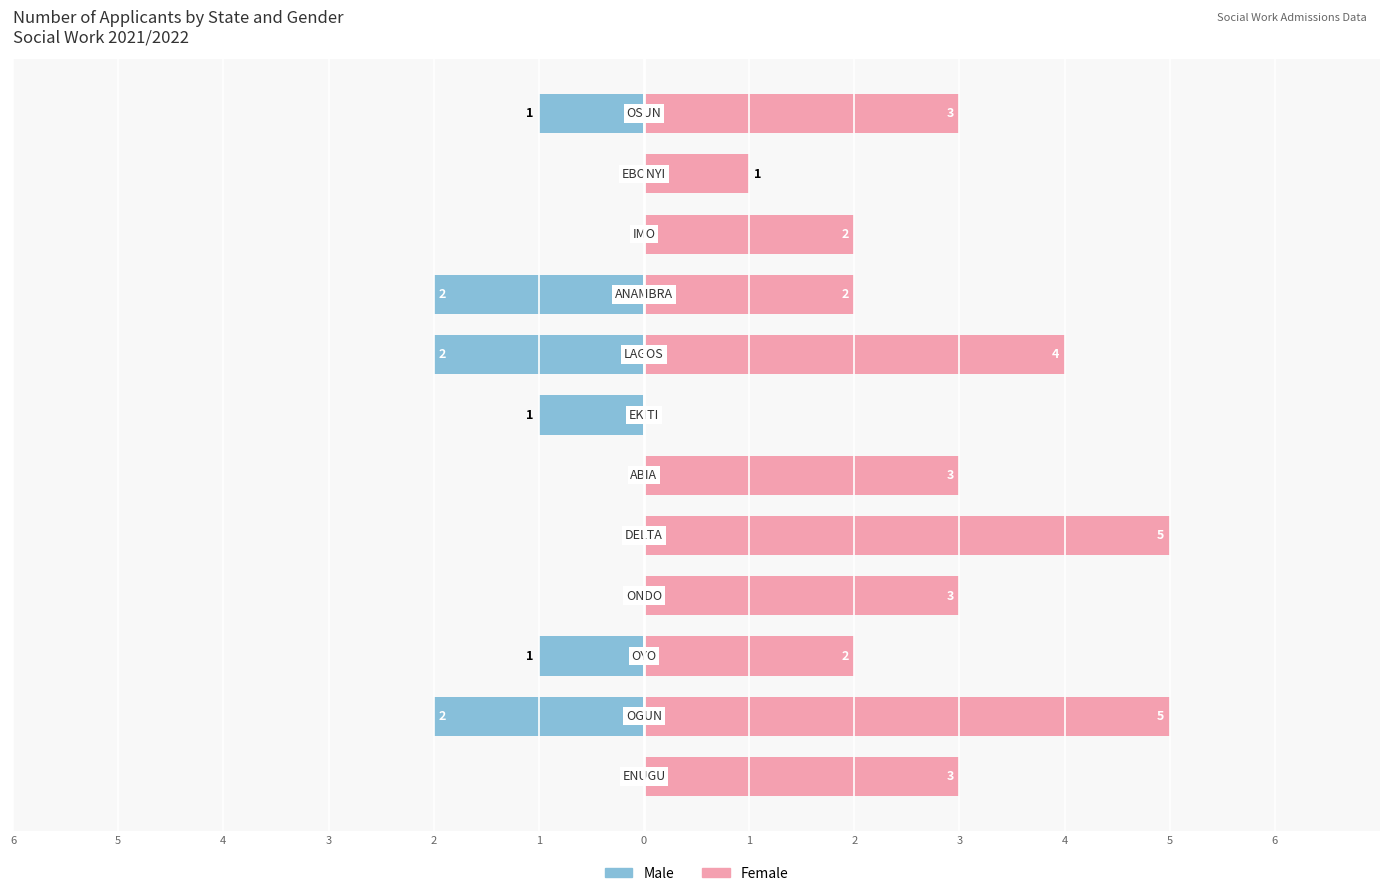

How many groups of bars are there?

12